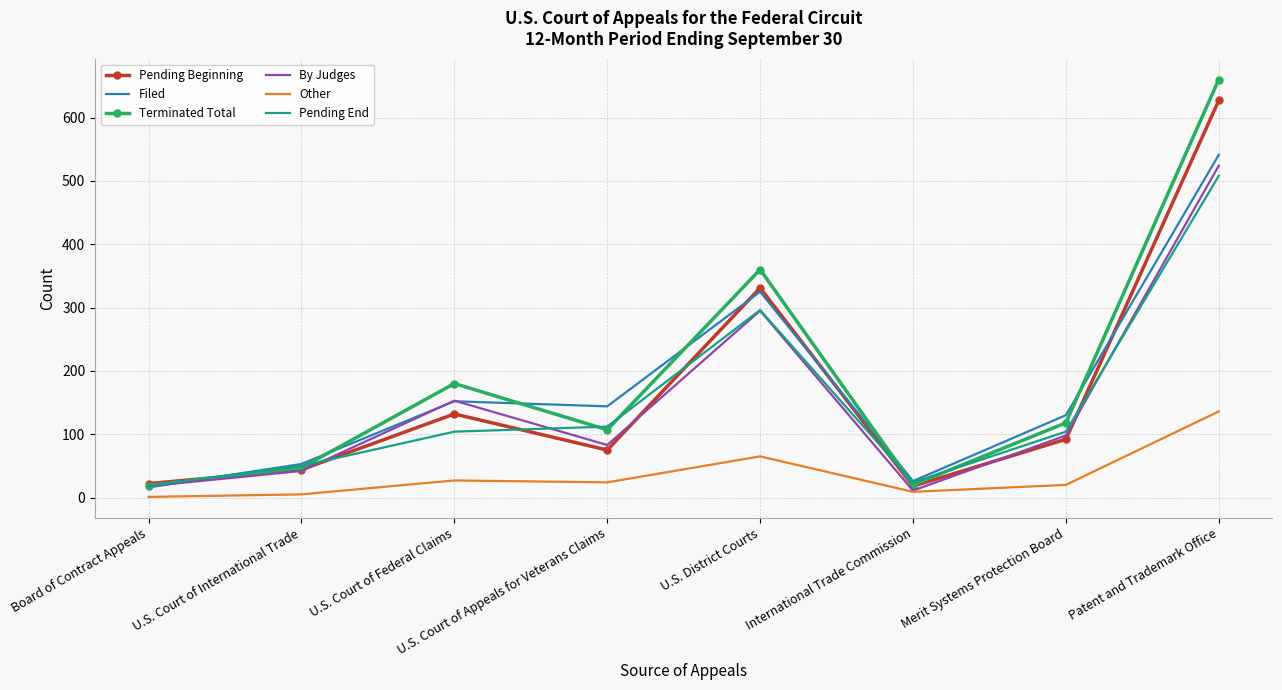

Which label corresponds to the largest value in the chart?

Patent and Trademark Office